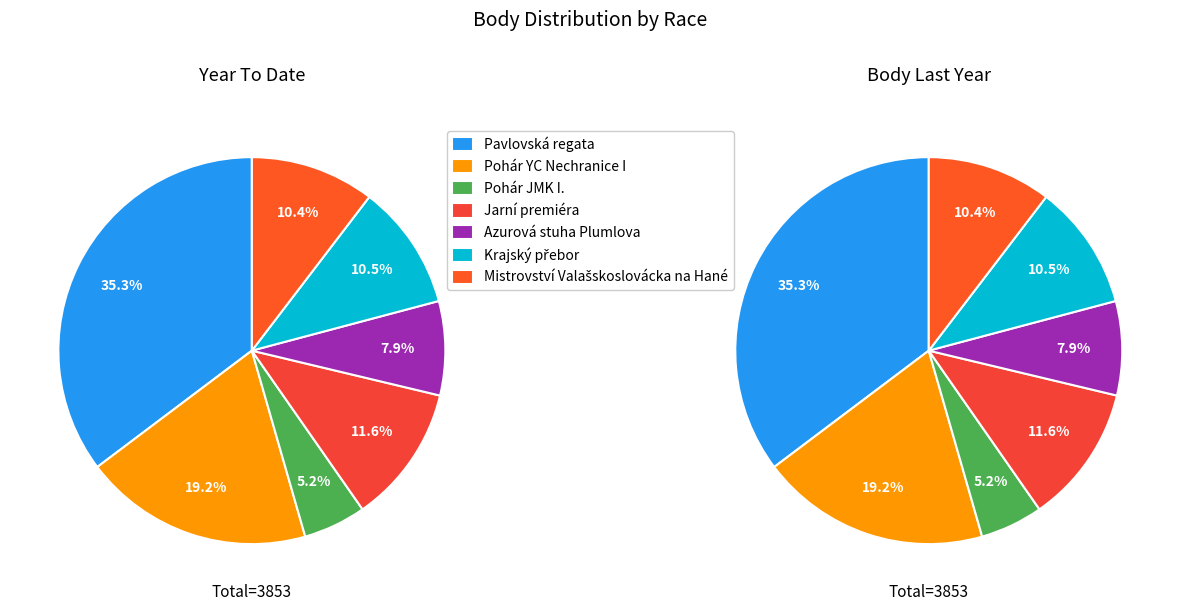

How many slices are in this pie chart?

7